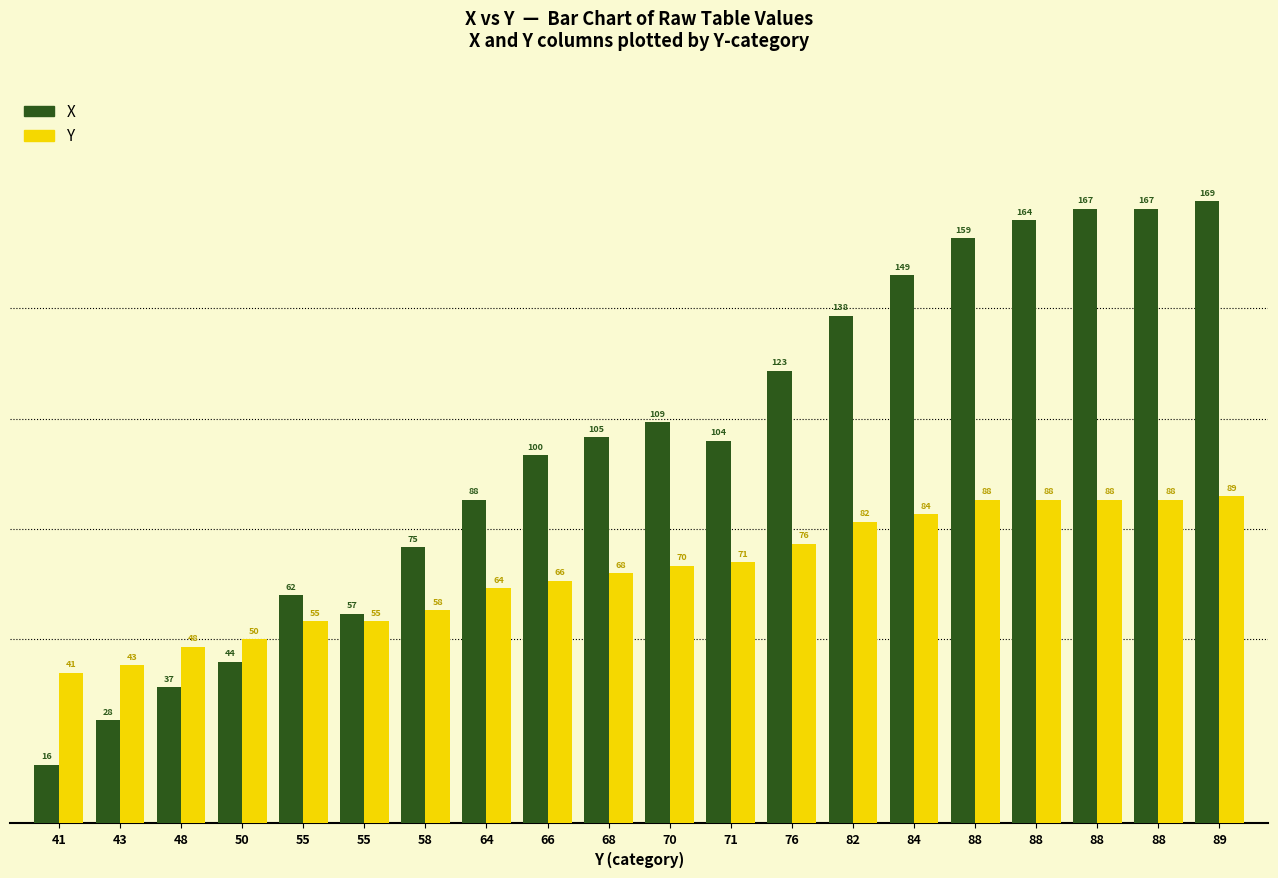

How many categories are shown in the chart?

20